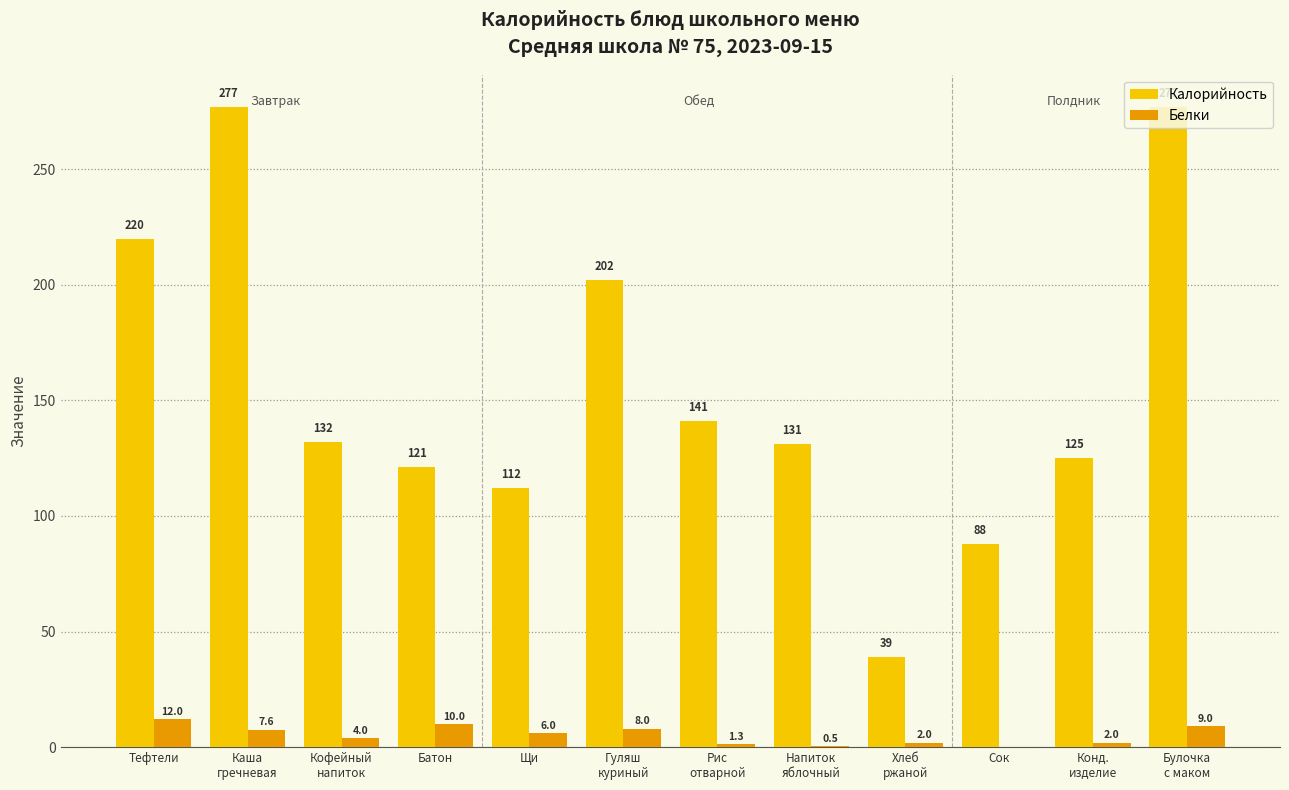

What is the maximum value for Калорийность?

277.0